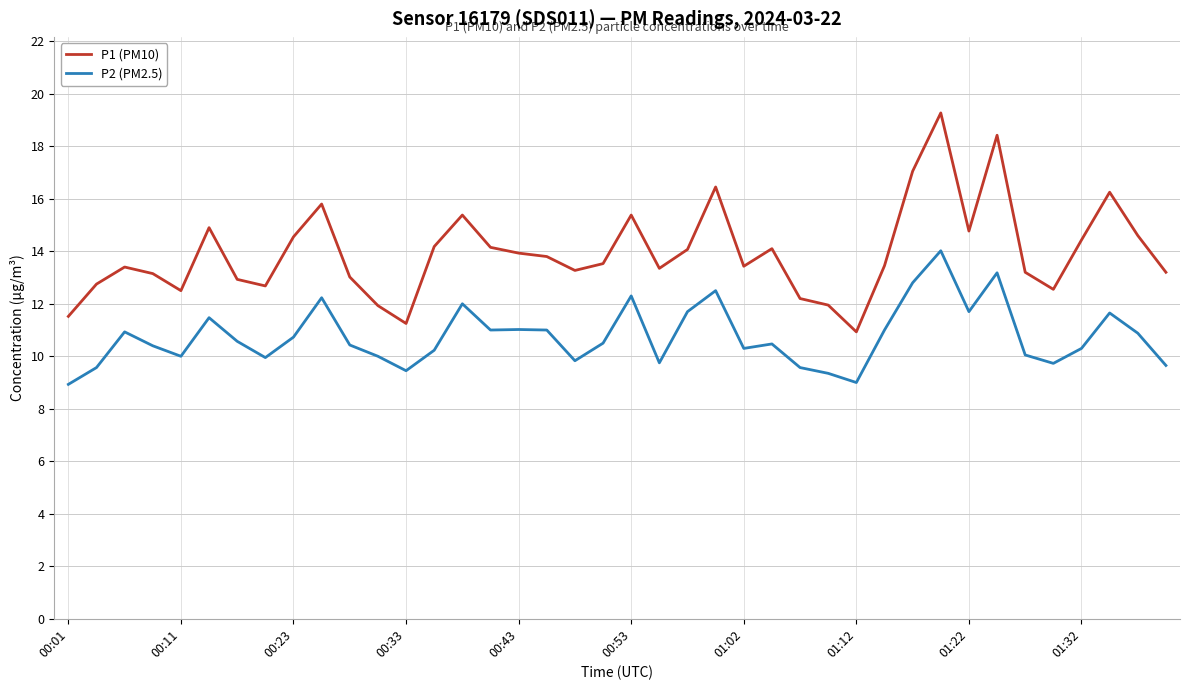

List the series in order of their overall mean, highest first.

P1 (PM10), P2 (PM2.5)